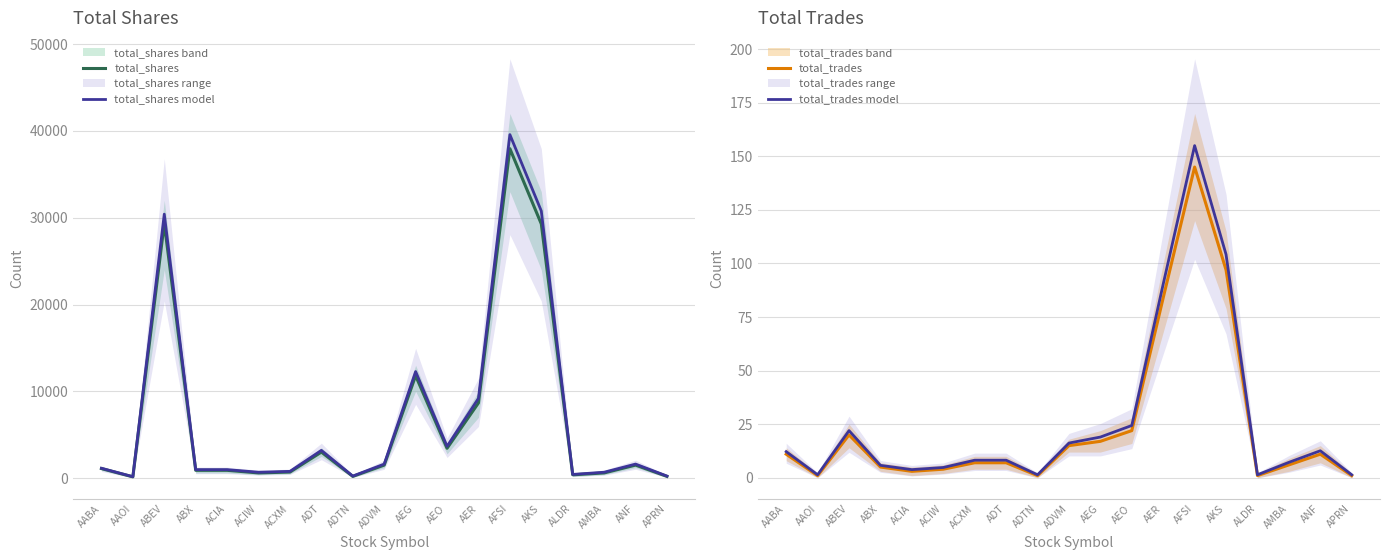

What is the label of the 3rd point from the right?

AMBA